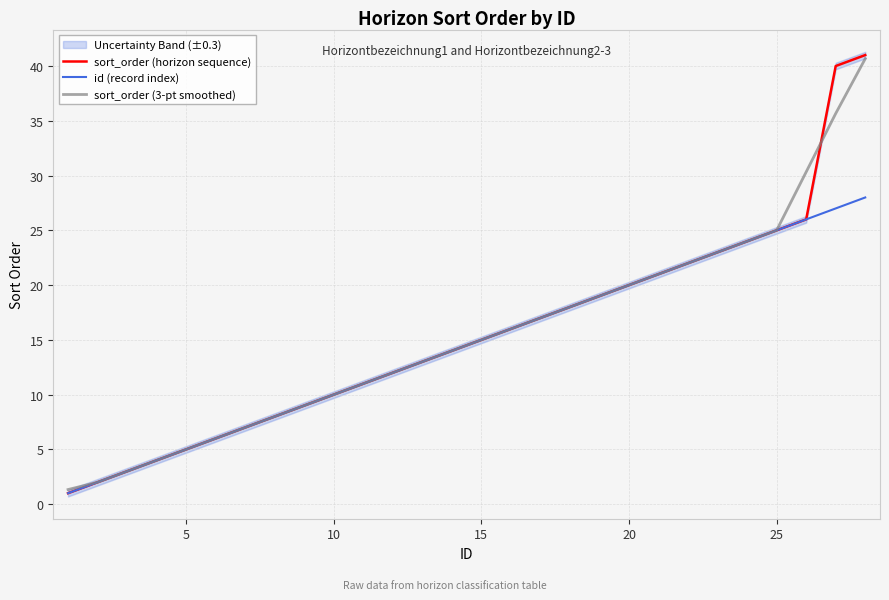

What is the average value of the sort_order (horizon sequence) series?

15.4